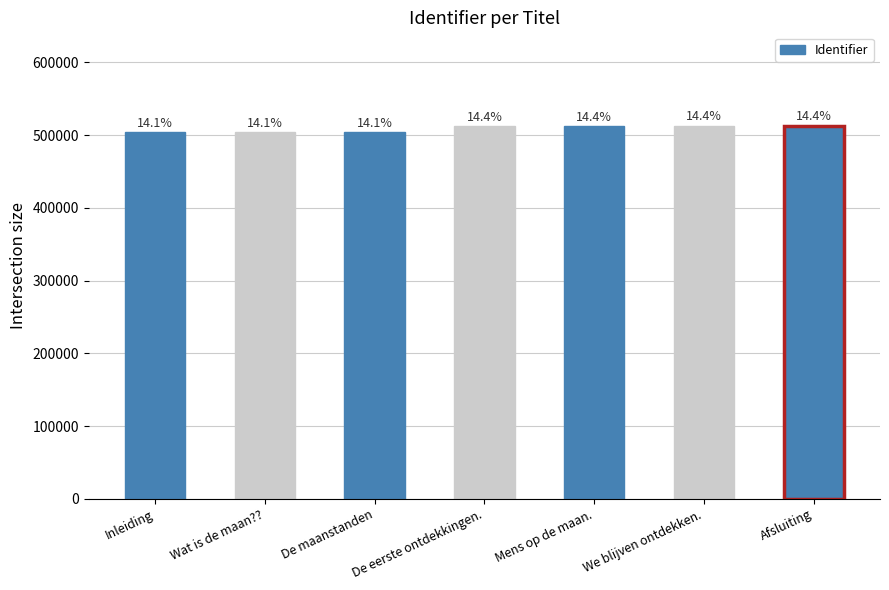

True or false: the data shows 836186 at De eerste ontdekkingen..

False